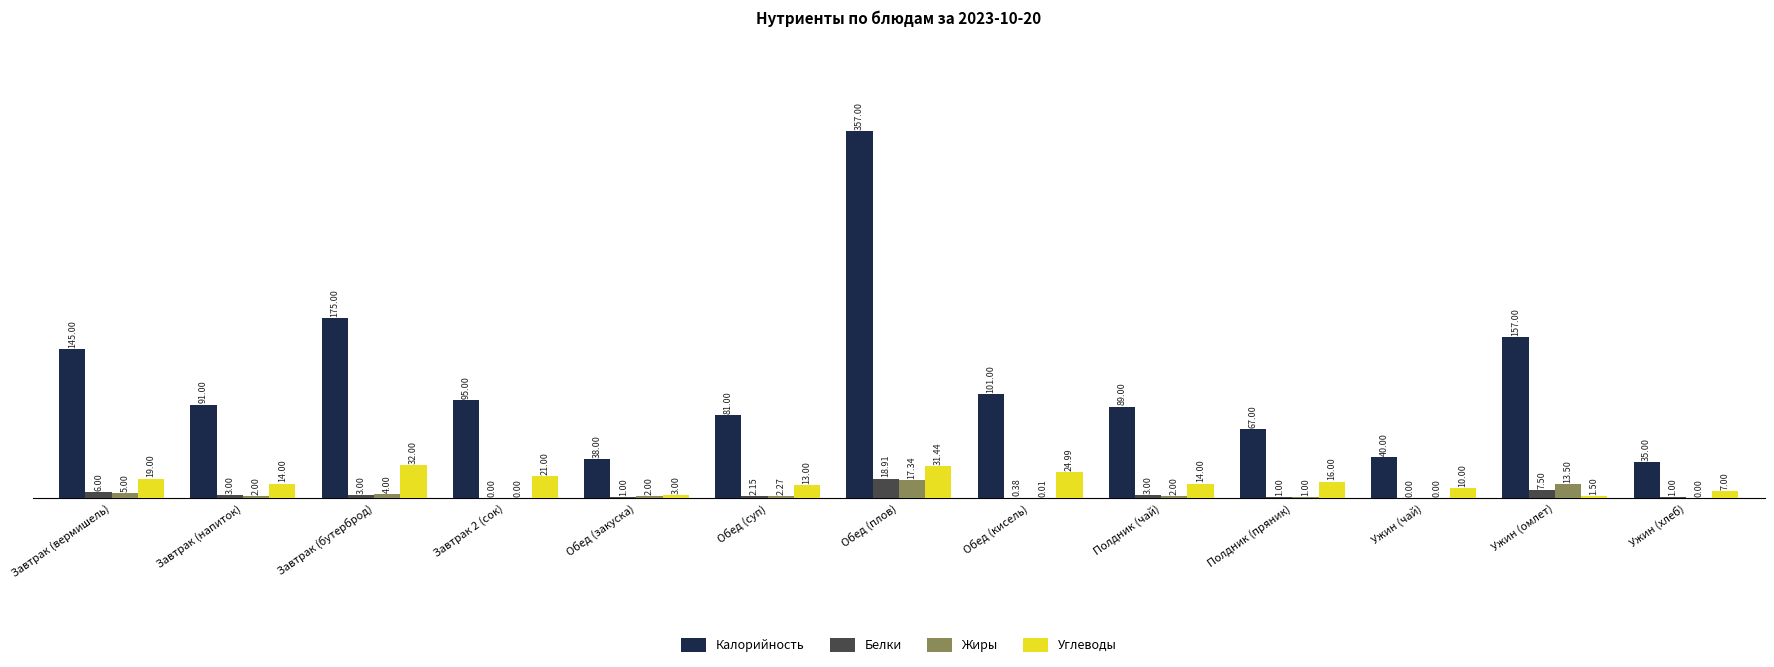

Which category has the highest value across all series?

Обед (плов)